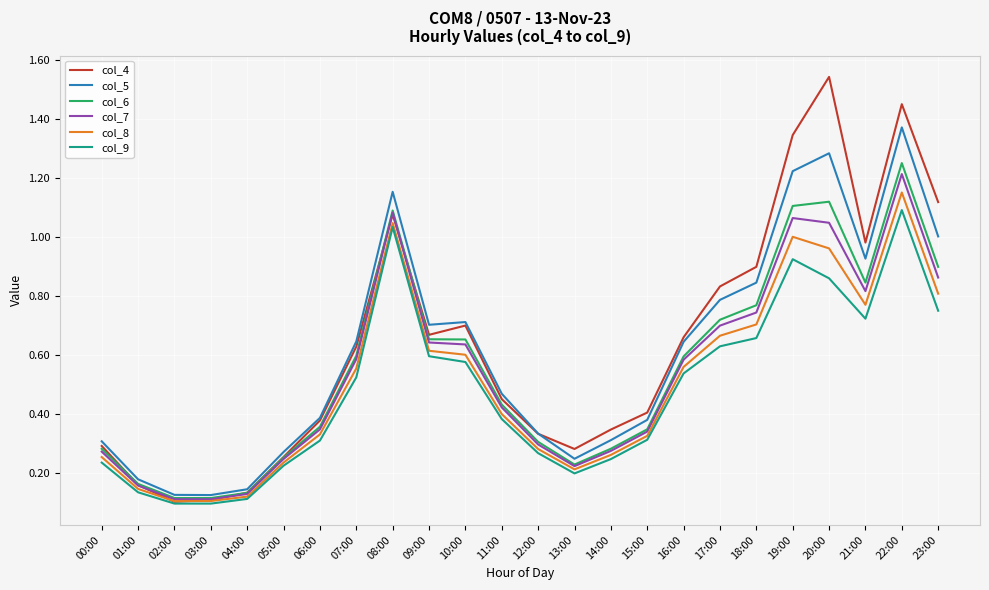

Is the value of col_4 at 16:00 greater than the value of col_9 at 21:00?

No